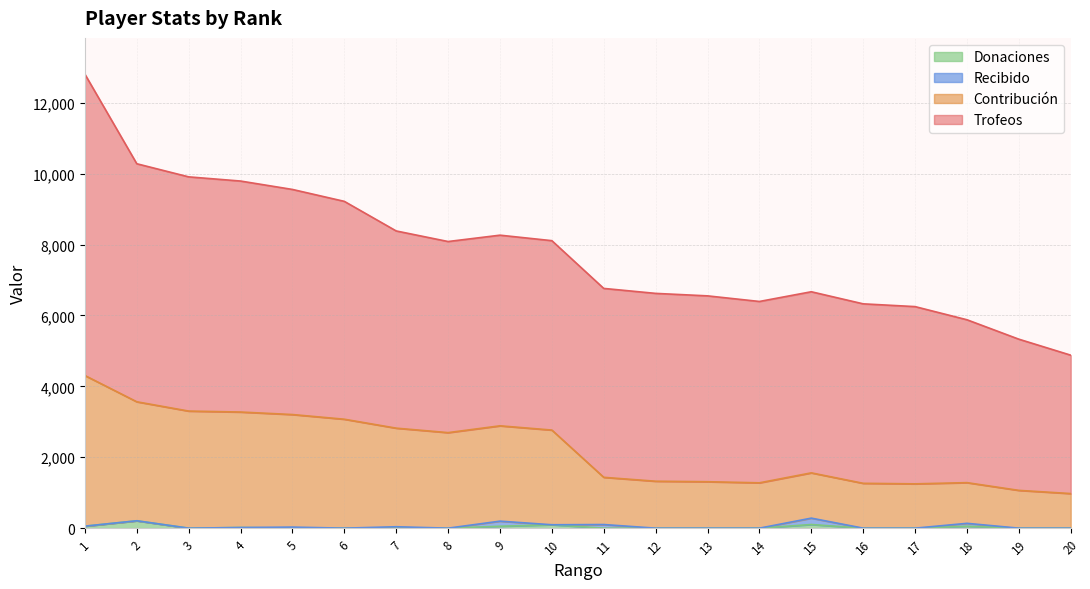

Is the value of Donaciones at 17 greater than the value of Contribución at 1?

No